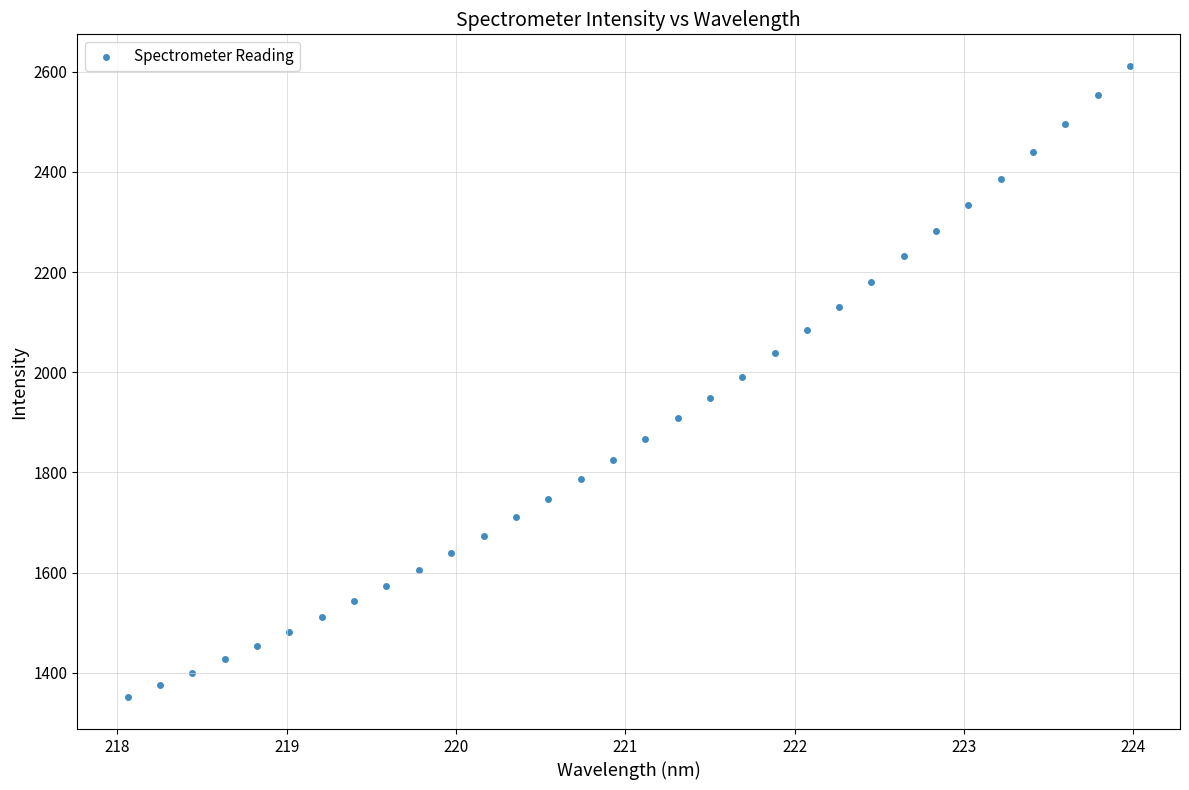

What is the range of X values (max minus min)?

5.9